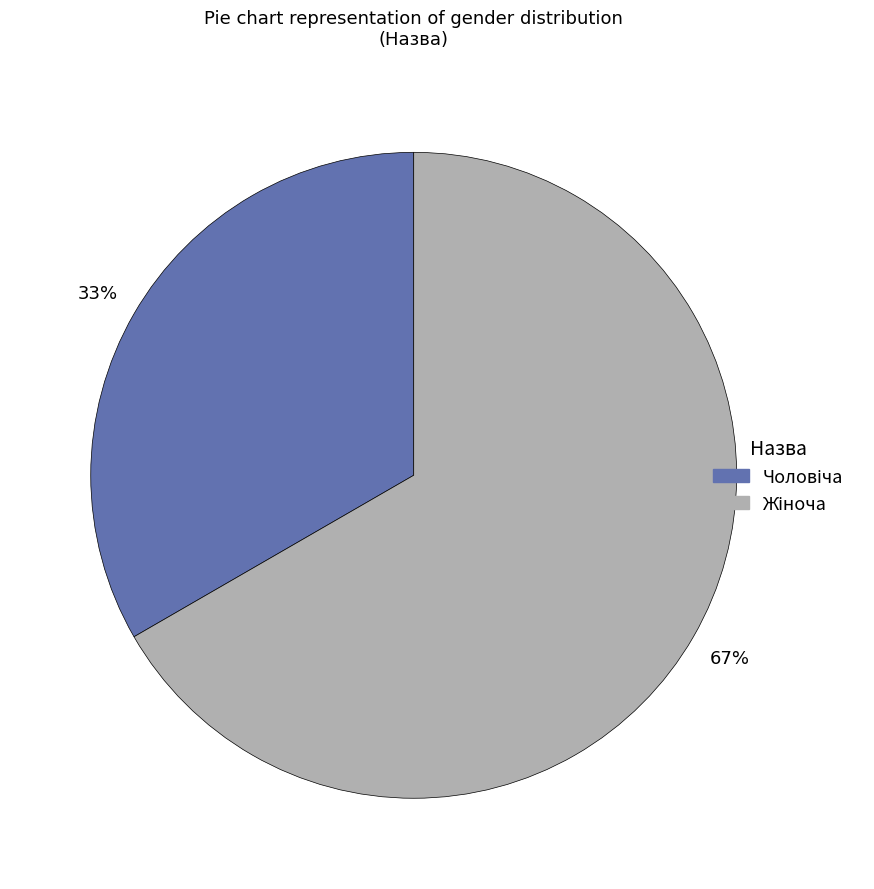

Is there a majority slice in this chart?

Yes